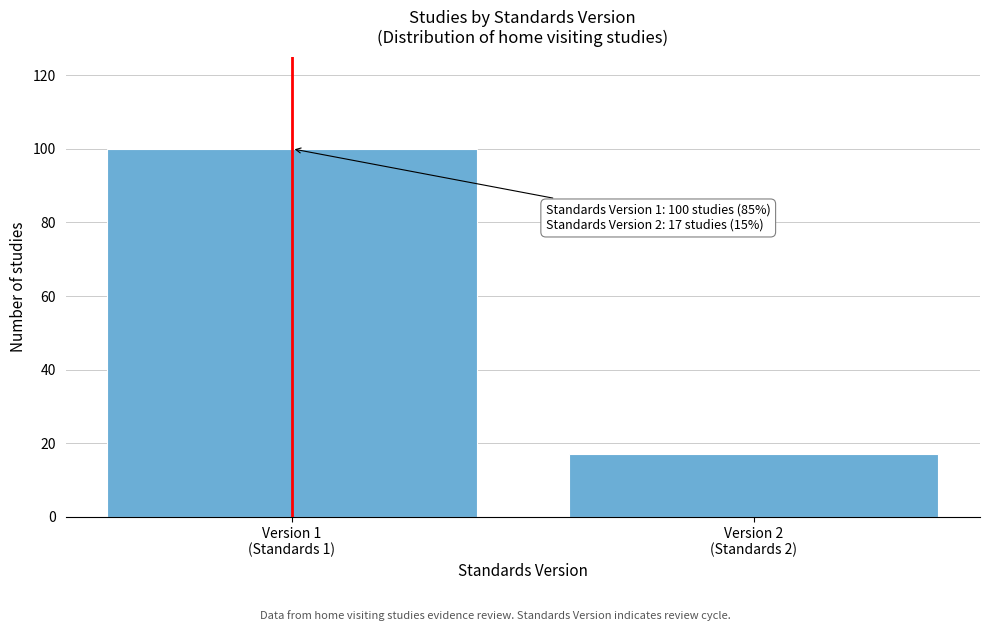

Reading left to right, what are all the values shown in this chart?

100	17